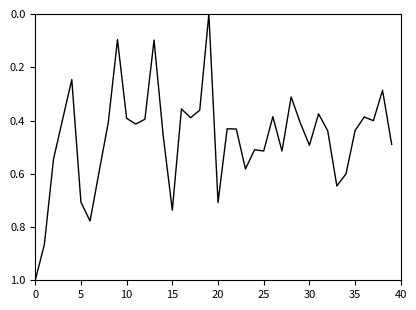

What is the maximum value shown in the chart?

1.0